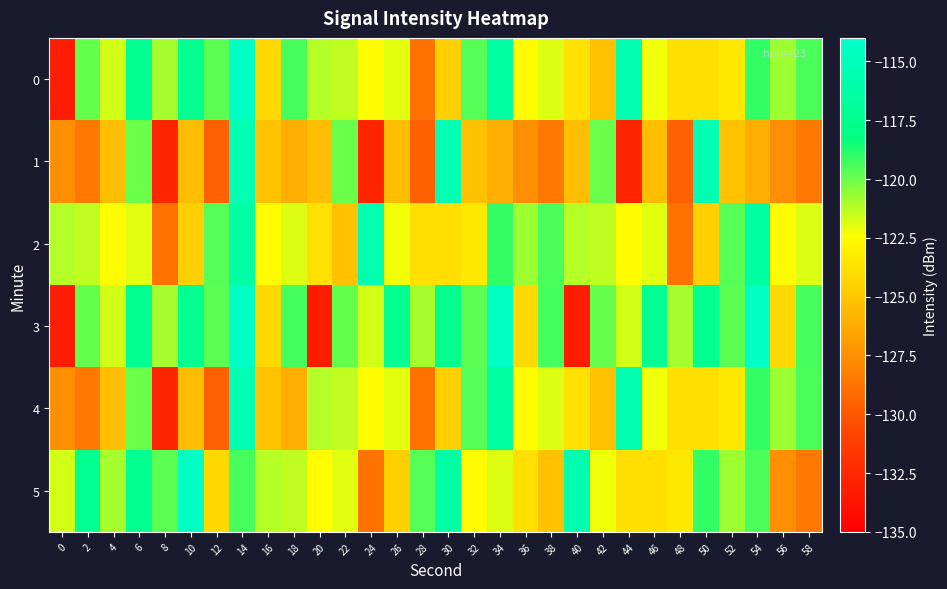

Reading left to right, list all the values displayed in this chart.

0: 0=-133.2	2=-119.9	4=-121.6	6=-117.2	8=-121.0	10=-117.4	12=-119.7	14=-114.6	16=-124.2	18=-119.4	20=-121.2	22=-121.3	24=-122.5	26=-121.9	28=-128.8	30=-124.6	32=-119.6	34=-116.4	36=-122.6	38=-121.8	40=-123.8	42=-125.3	44=-115.7	46=-122.2	48=-123.9	50=-123.9	52=-123.5	54=-119.1	56=-120.8	58=-119.4
1: 0=-127.5	2=-128.5	4=-125.3	6=-120.0	8=-132.7	10=-125.4	12=-129.6	14=-115.5	16=-125.3	18=-126.1	20=-125.3	22=-120.0	24=-132.7	26=-125.4	28=-129.6	30=-115.5	32=-125.3	34=-126.1	36=-127.5	38=-128.5	40=-125.3	42=-120.0	44=-132.7	46=-125.4	48=-129.6	50=-115.5	52=-125.3	54=-126.1	56=-127.5	58=-128.5
2: 0=-121.2	2=-121.3	4=-122.5	6=-121.9	8=-128.8	10=-124.6	12=-119.6	14=-116.4	16=-122.6	18=-121.8	20=-123.8	22=-125.3	24=-115.7	26=-122.2	28=-123.9	30=-123.9	32=-123.5	34=-119.1	36=-120.8	38=-119.4	40=-121.2	42=-121.3	44=-122.5	46=-121.9	48=-128.8	50=-124.6	52=-119.6	54=-116.4	56=-122.6	58=-121.8
3: 0=-133.2	2=-119.9	4=-121.6	6=-117.2	8=-121.0	10=-117.4	12=-119.7	14=-114.6	16=-124.2	18=-119.4	20=-133.2	22=-119.9	24=-121.6	26=-117.2	28=-121.0	30=-117.4	32=-119.7	34=-114.6	36=-124.2	38=-119.4	40=-133.2	42=-119.9	44=-121.6	46=-117.2	48=-121.0	50=-117.4	52=-119.7	54=-114.6	56=-124.2	58=-119.4
4: 0=-127.5	2=-128.5	4=-125.3	6=-120.0	8=-132.7	10=-125.4	12=-129.6	14=-115.5	16=-125.3	18=-126.1	20=-121.2	22=-121.3	24=-122.5	26=-121.9	28=-128.8	30=-124.6	32=-119.6	34=-116.4	36=-122.6	38=-121.8	40=-123.8	42=-125.3	44=-115.7	46=-122.2	48=-123.9	50=-123.9	52=-123.5	54=-119.1	56=-120.8	58=-119.4
5: 0=-121.6	2=-117.2	4=-121.0	6=-117.4	8=-119.7	10=-114.6	12=-124.2	14=-119.4	16=-121.2	18=-121.3	20=-122.5	22=-121.9	24=-128.8	26=-124.6	28=-119.6	30=-116.4	32=-122.6	34=-121.8	36=-123.8	38=-125.3	40=-115.7	42=-122.2	44=-123.9	46=-123.9	48=-123.5	50=-119.1	52=-120.8	54=-119.4	56=-127.5	58=-128.5